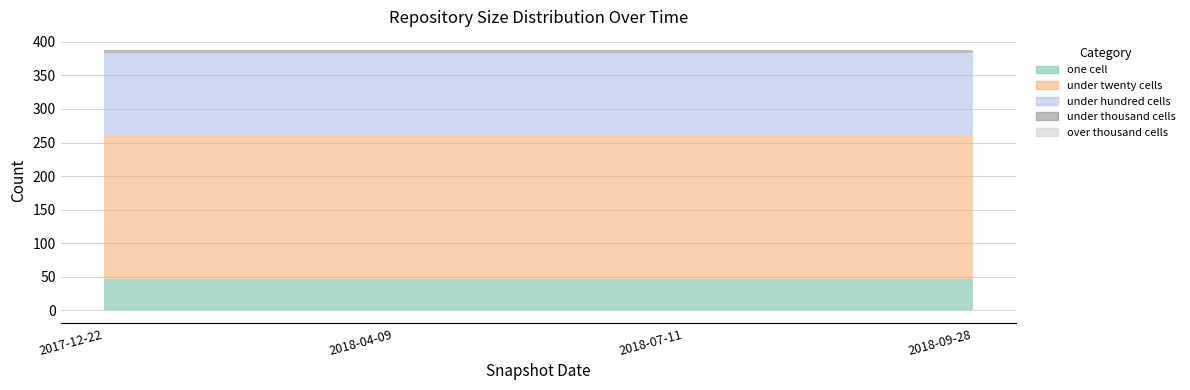

Reading right to left, what are all the values shown in this chart?

one_cell: 46	46	46	46
under_twenty_cells: 215	215	215	215
under_hundred_cells: 123	123	123	123
under_thousand_cells: 4	4	4	4
over_thousand_cells: 0	0	0	0